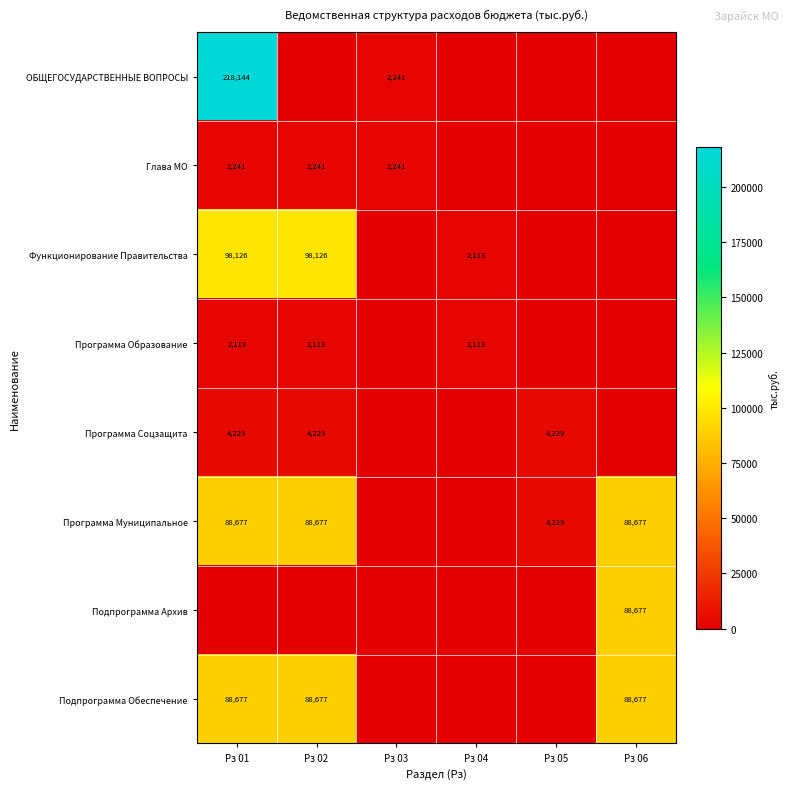

What is the sum of the Программа Муниципальное values at Рз 02 and Рз 01?

177354